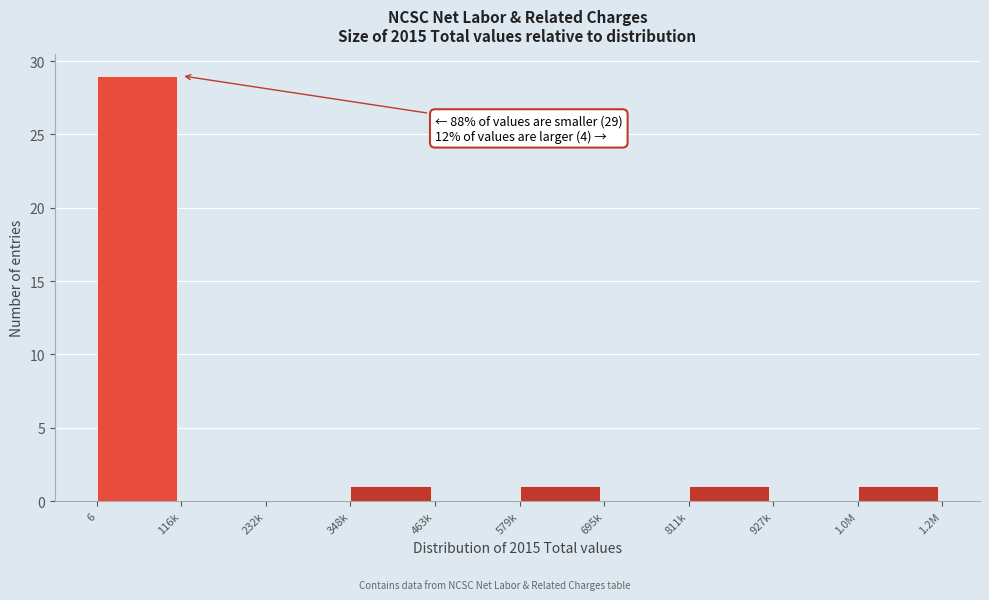

Reading right to left, transcribe all the data shown in this chart.

1.0M=1	927k=0	811k=1	695k=0	579k=1	463k=0	348k=1	232k=0	116k=0	6=29